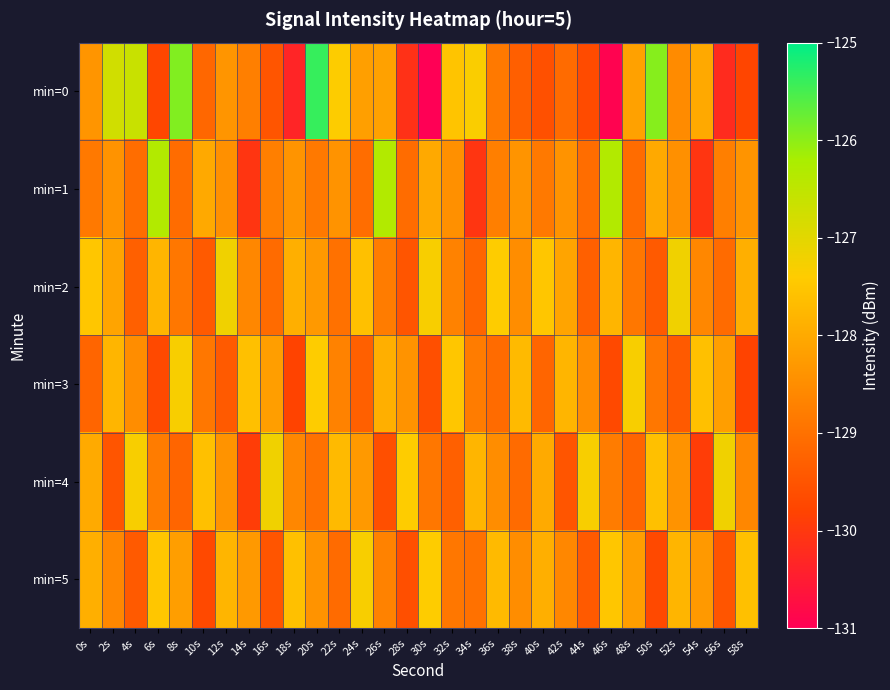

What is the total value across all series at 36s?

-770.3